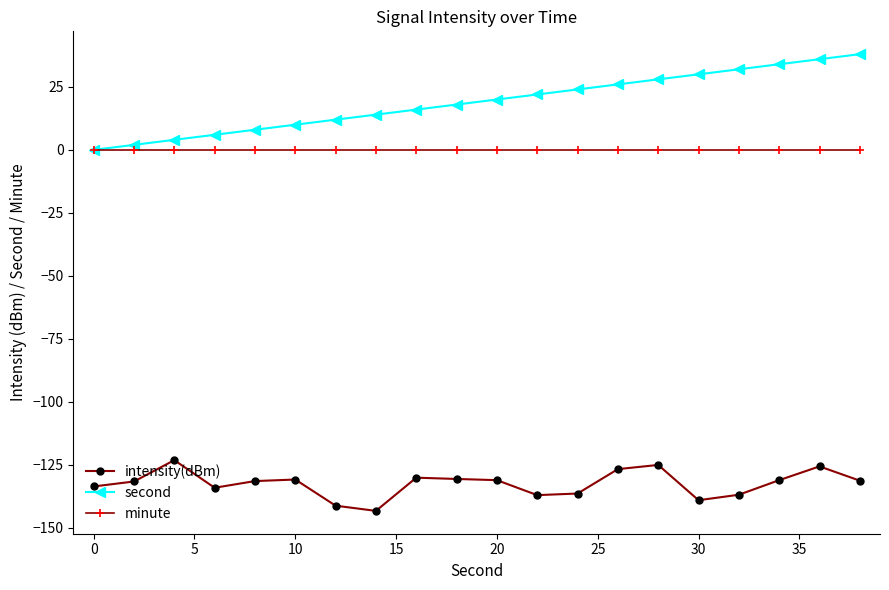

Which series has the largest range (max minus min)?

second